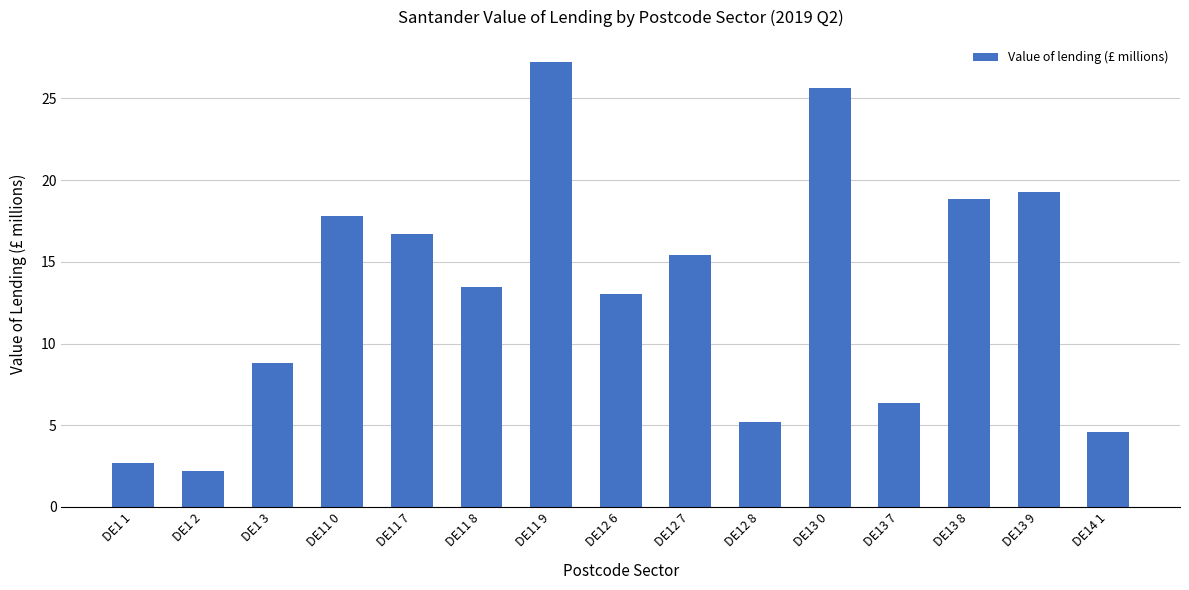

Count the number of data series in this chart.

1